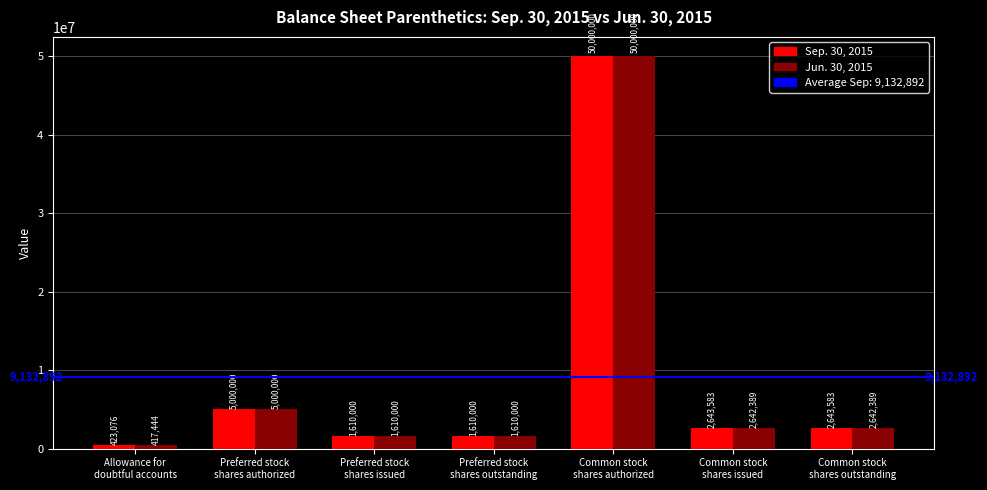

How many categories are shown in the chart?

7